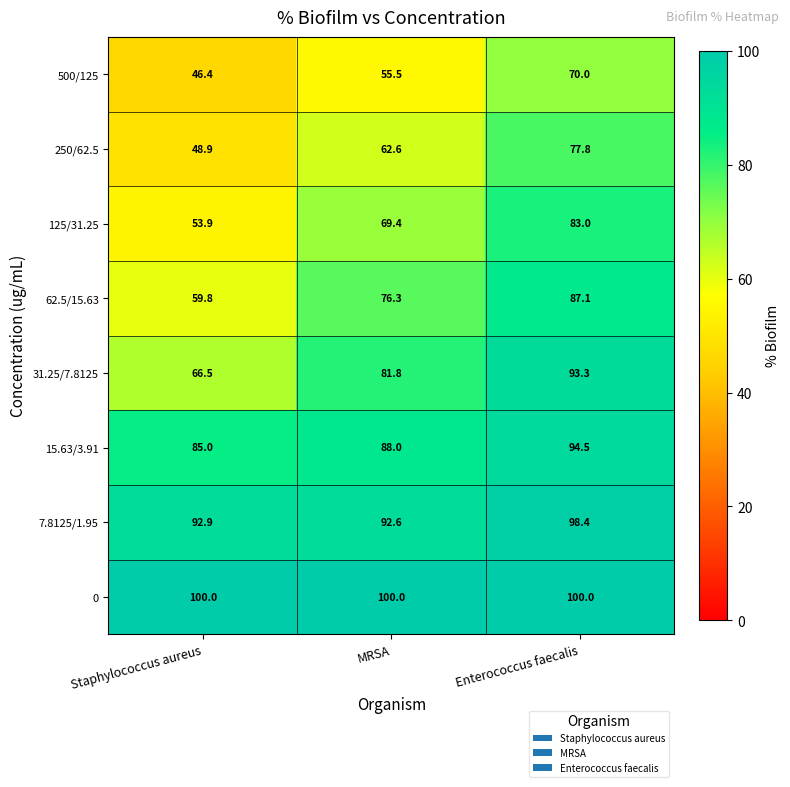

What is the maximum value shown in the chart?

100.0